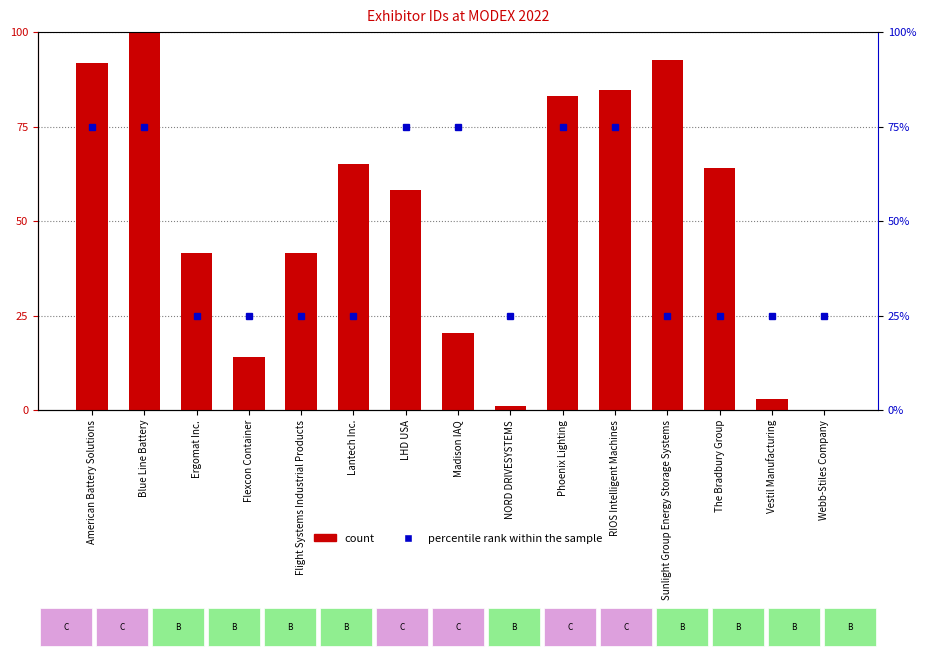

At which category does the chart reach its peak across all series?

Blue Line Battery